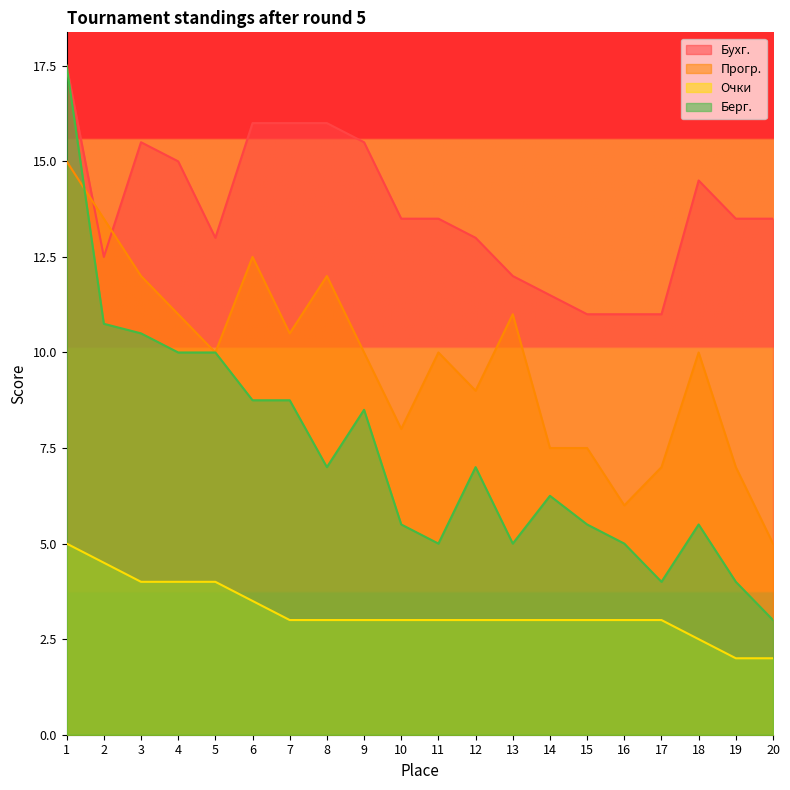

What is the smallest value displayed?

2.0